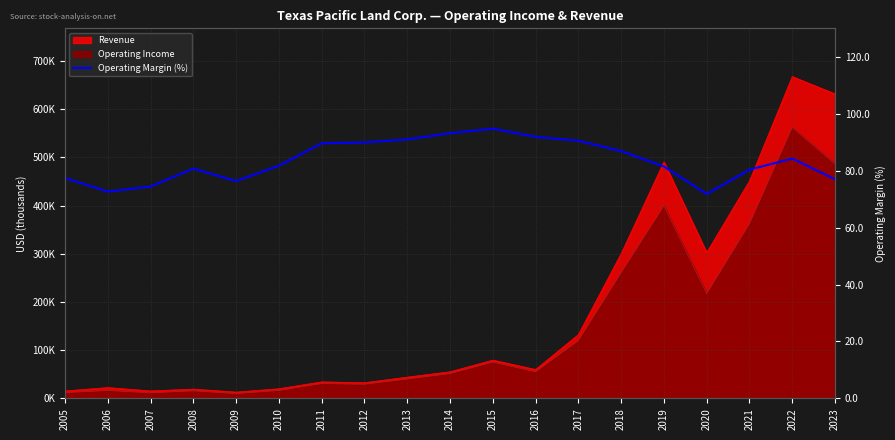

How many lines are shown in the chart?

1